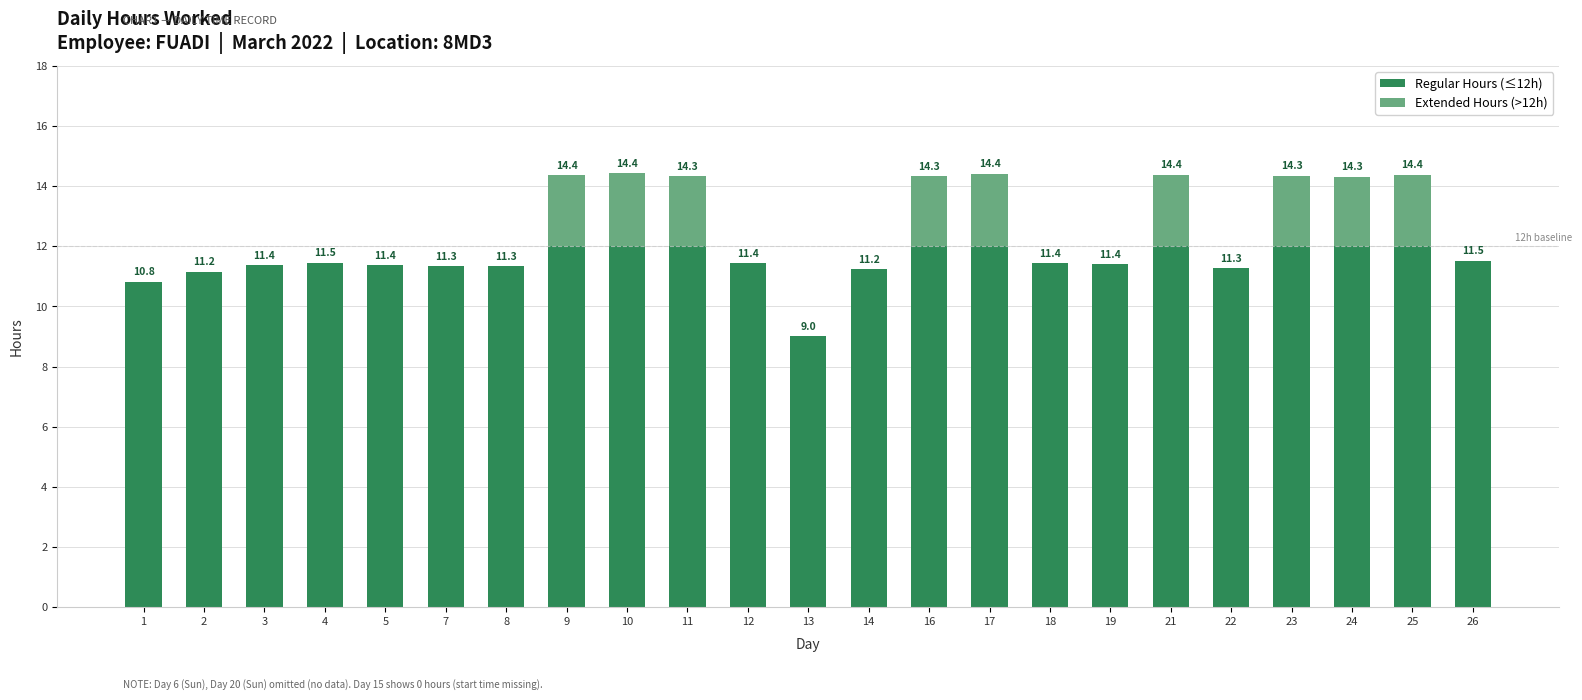

At which category is the sum across all series the highest?

10